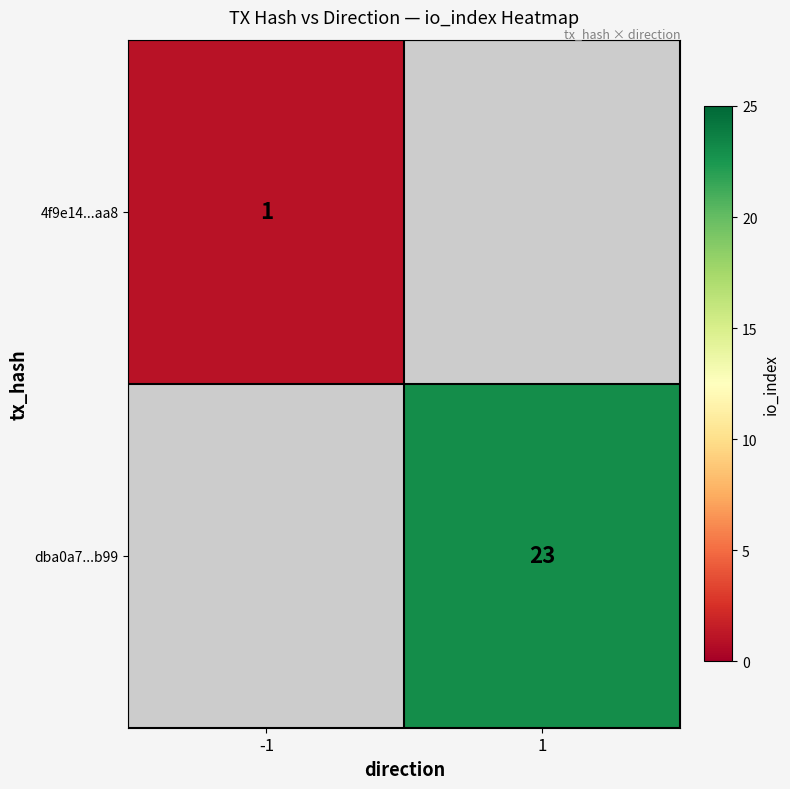

The value of 4f9e14...aa8 at -1 is 1. True or false?

True